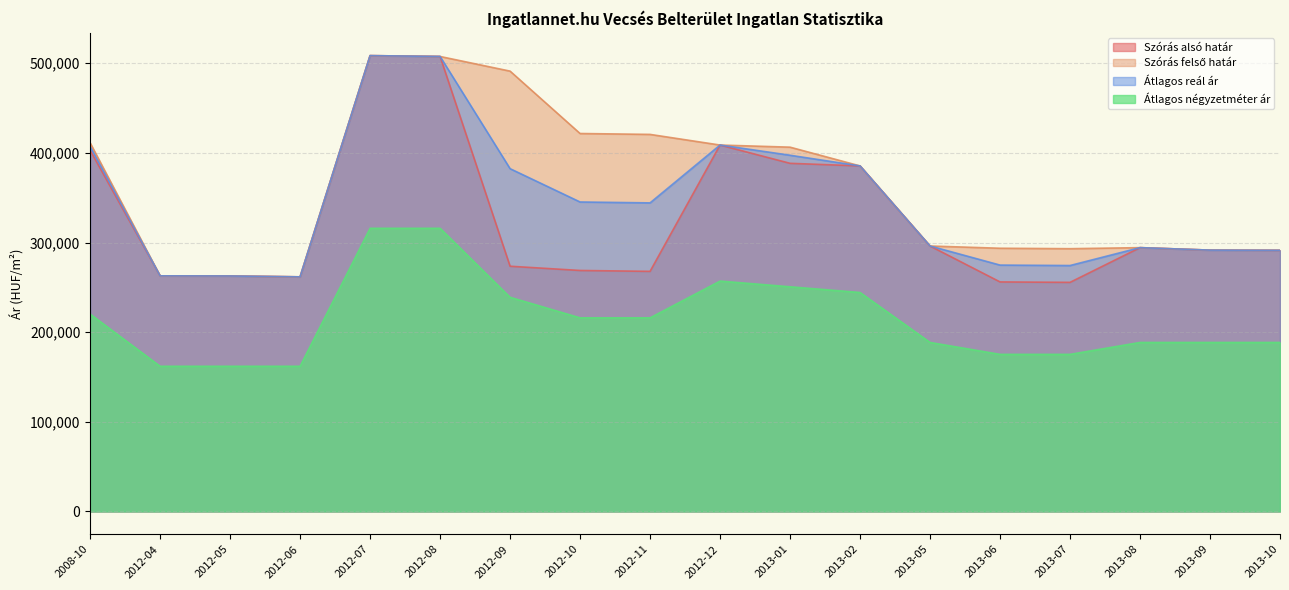

At which category does Szórás felső határ reach its first local valley?

2012-06